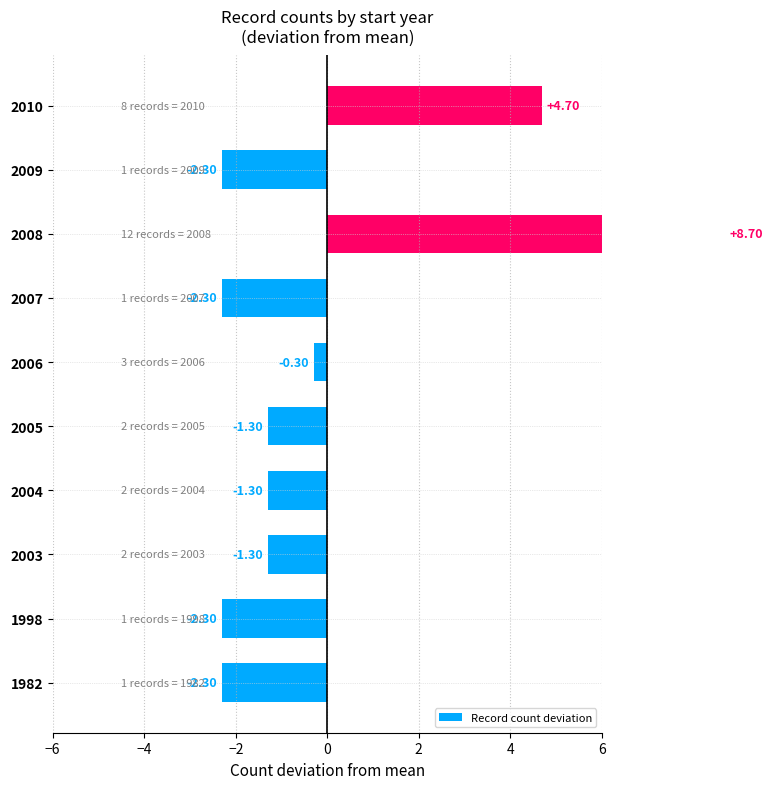

How many values are above zero?

2